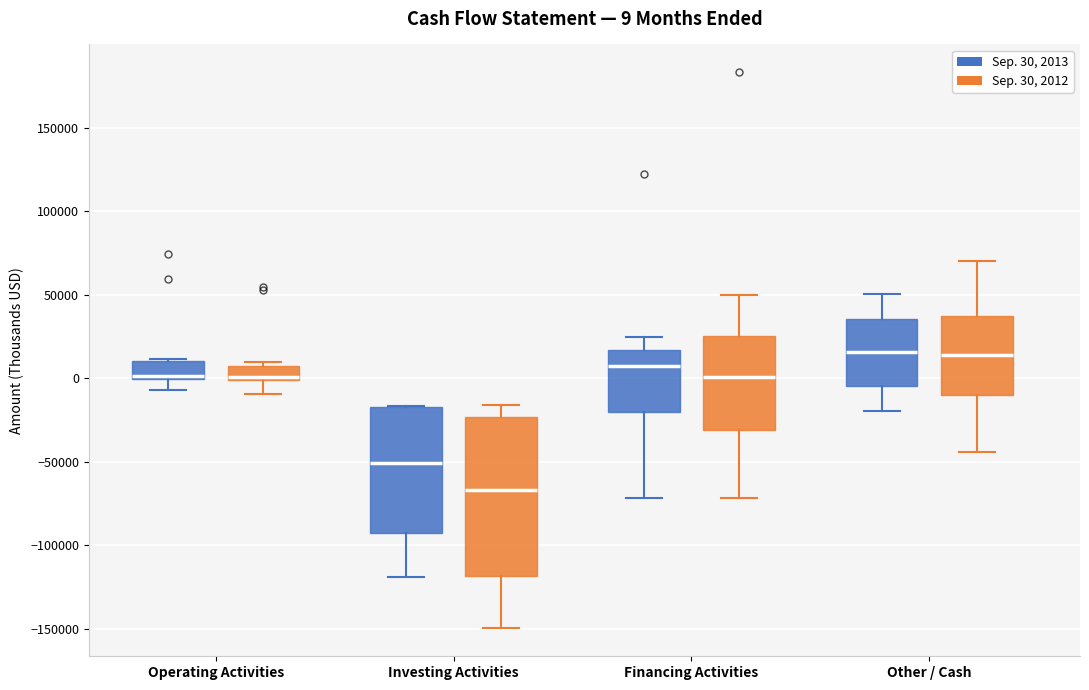

Comparing the boxes themselves (not the whiskers), which one is the tallest?

Investing Activities (Sep. 30, 2012)